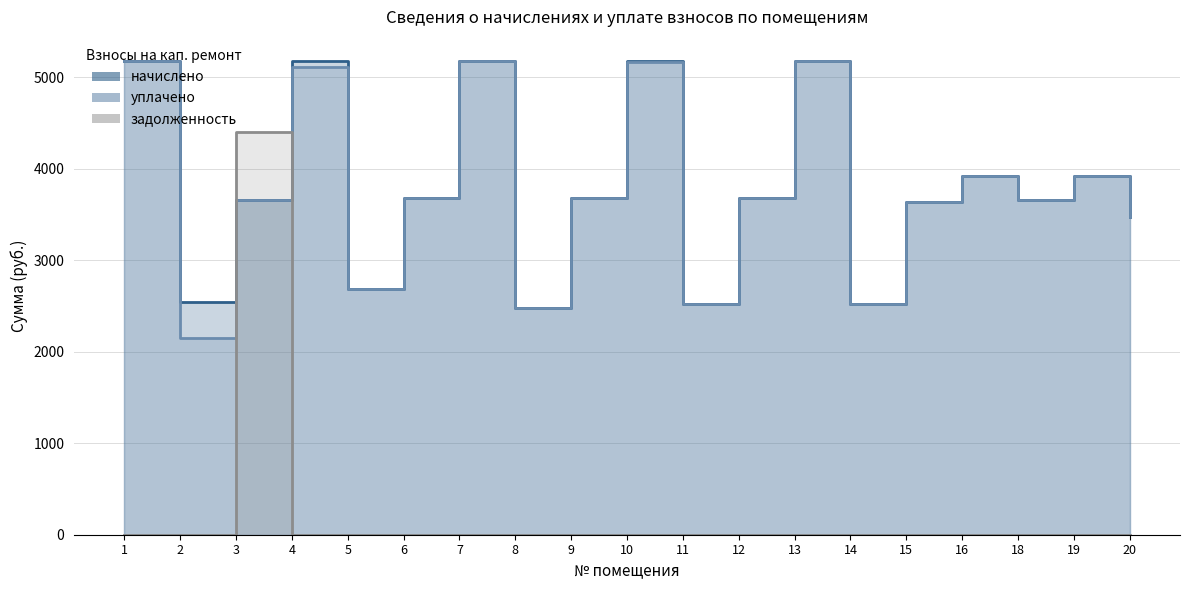

Does the chart have visible grid lines?

Yes